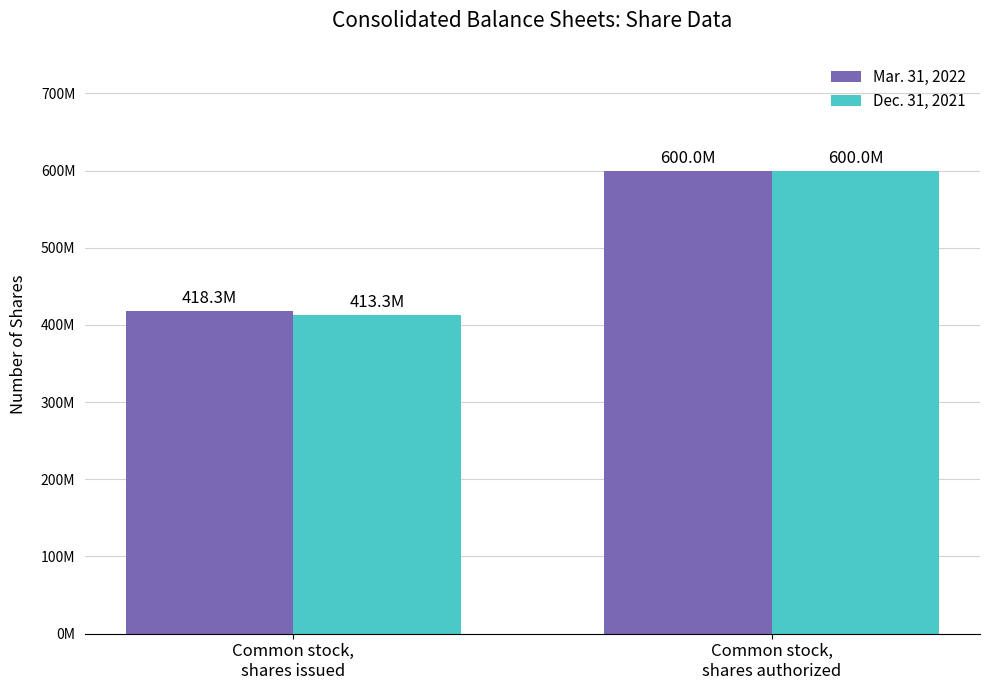

What are all the series names shown in the legend?

Mar. 31, 2022, Dec. 31, 2021